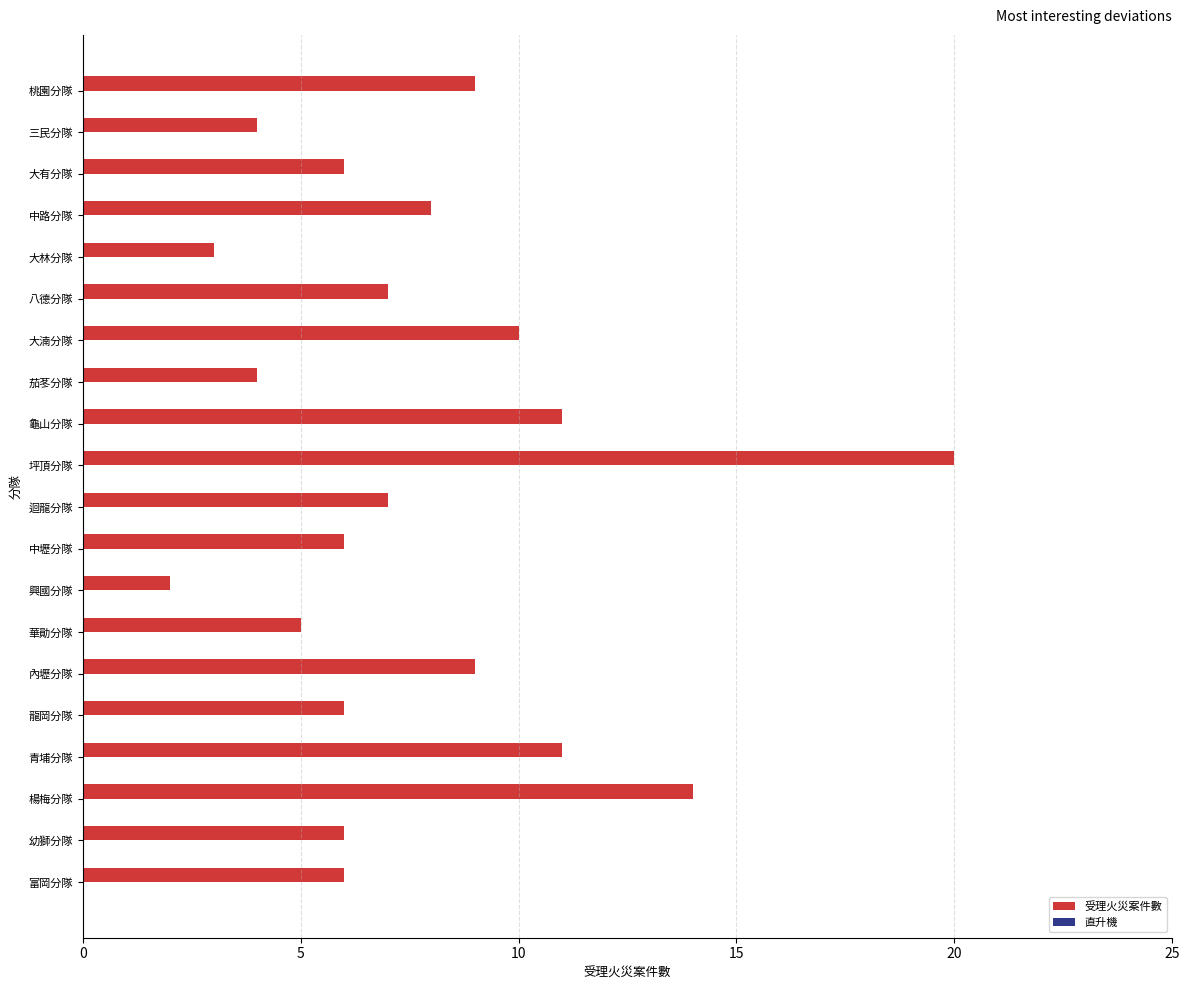

What is the label of the 9th bar from the top?

龜山分隊